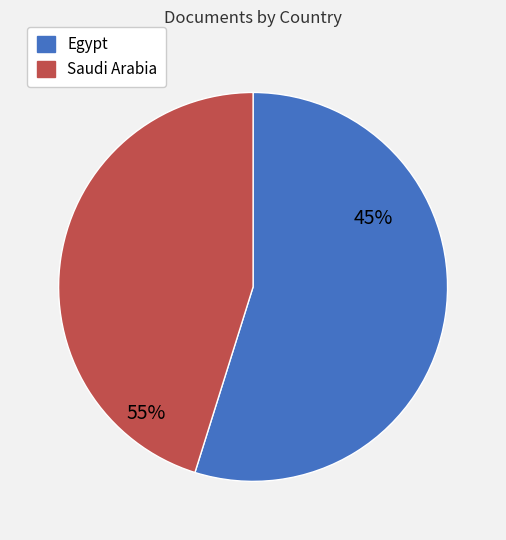

Is it true that Egypt is 49% of the pie?

False